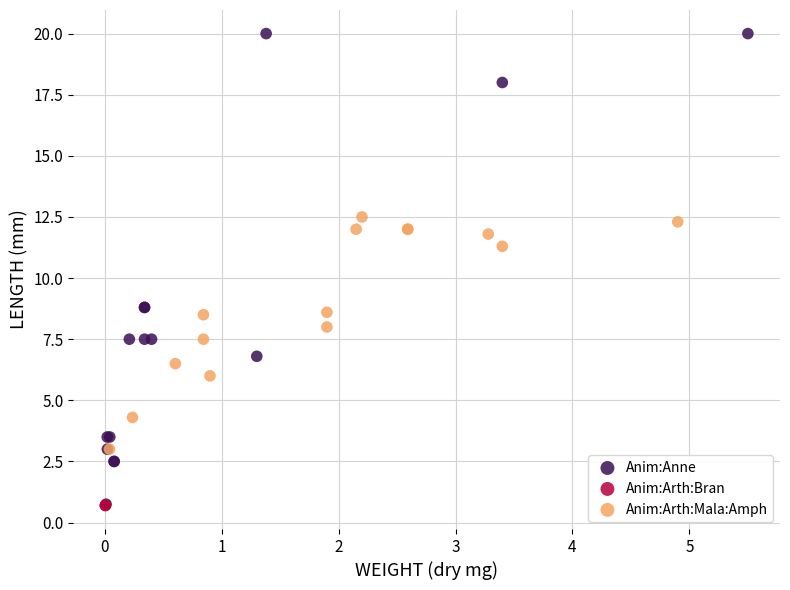

What are all the series names shown in the legend?

Anim:Anne, Anim:Arth:Bran, Anim:Arth:Mala:Amph